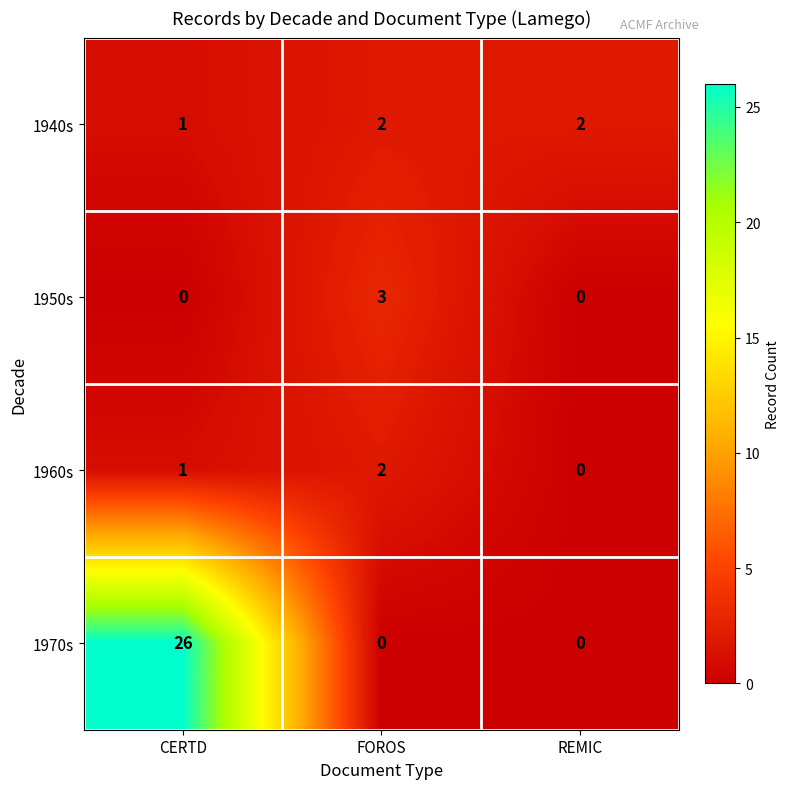

At which category does the chart reach its peak across all series?

CERTD